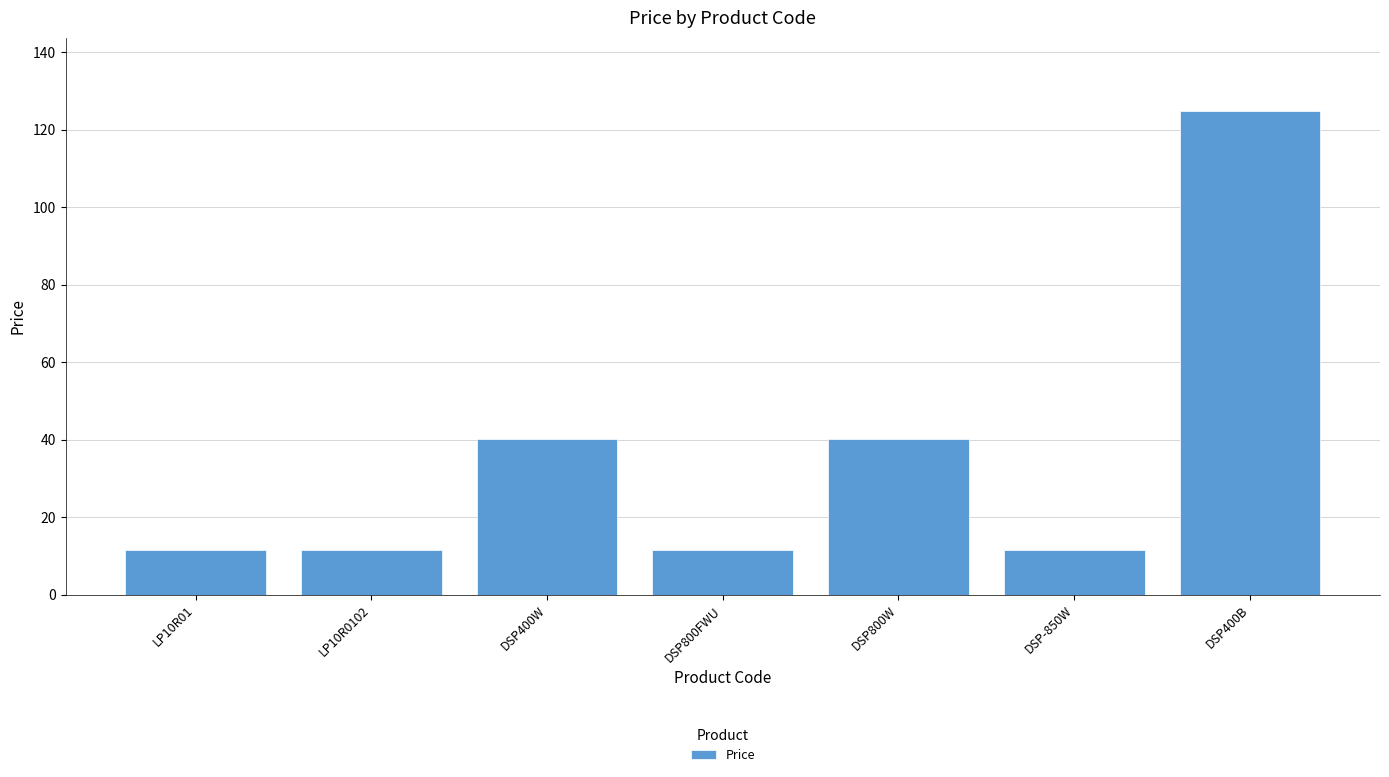

What is the sum of all values?

251.4